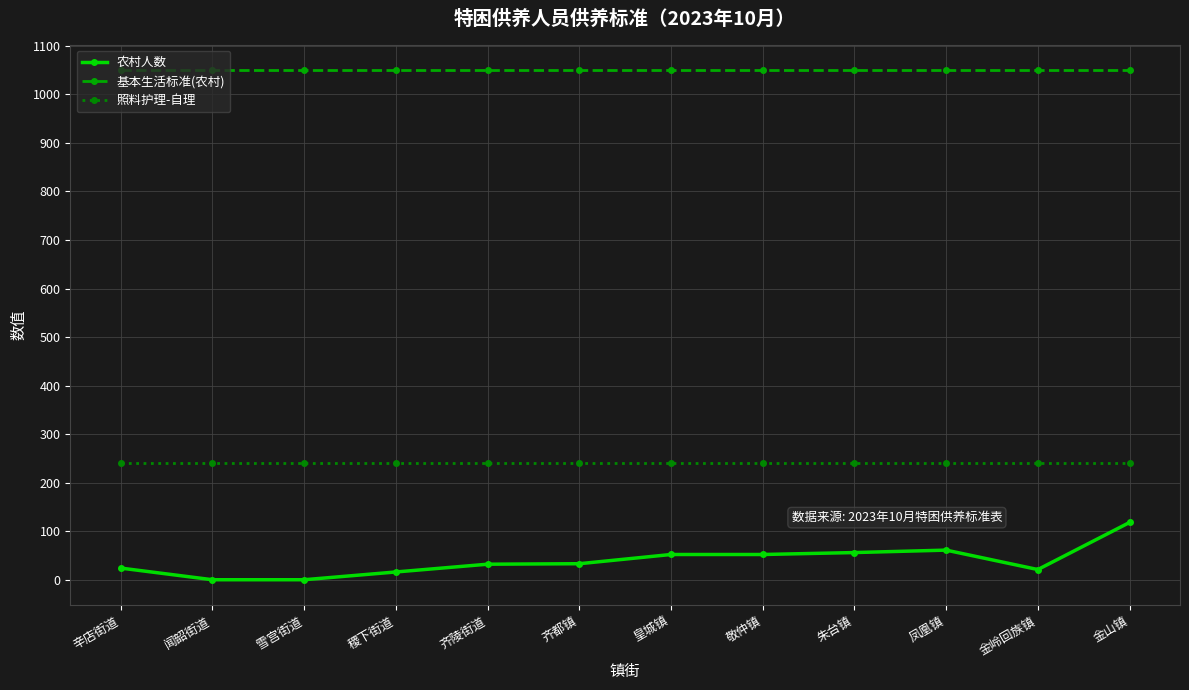

What is the difference between the 农村人数 values at 朱台镇 and 辛店街道?

32